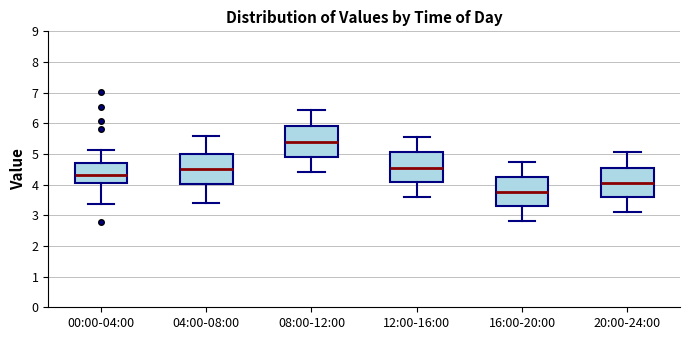

Reading left to right, transcribe this box plot: for each box, give where its median line is, the range the box spans, and where its two whiskers end, as read against the y-axis. The values are not printed on the chart, so give them approximately, as read against the axis.

00:00-04:00: median 4.3, box 4.1 to 4.7, whiskers 3.4 to 5.1
04:00-08:00: median 4.5, box 4.0 to 5.0, whiskers 3.4 to 5.6
08:00-12:00: median 5.4, box 4.9 to 5.9, whiskers 4.4 to 6.5
12:00-16:00: median 4.6, box 4.1 to 5.1, whiskers 3.6 to 5.6
16:00-20:00: median 3.8, box 3.3 to 4.3, whiskers 2.8 to 4.8
20:00-24:00: median 4.1, box 3.6 to 4.6, whiskers 3.1 to 5.1